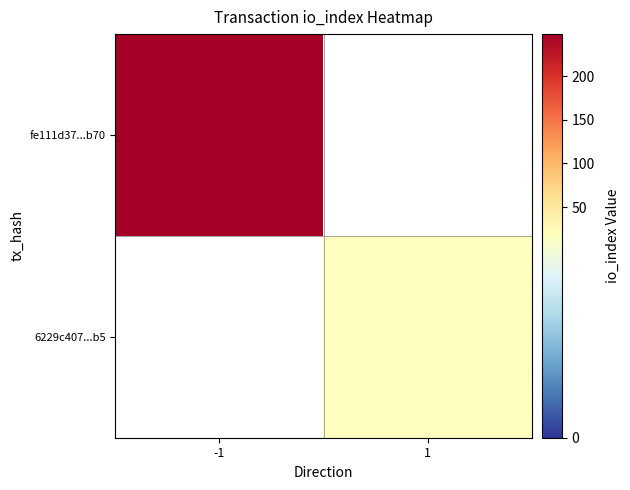

How many positive values does the fe111d37...b70 series have?

1